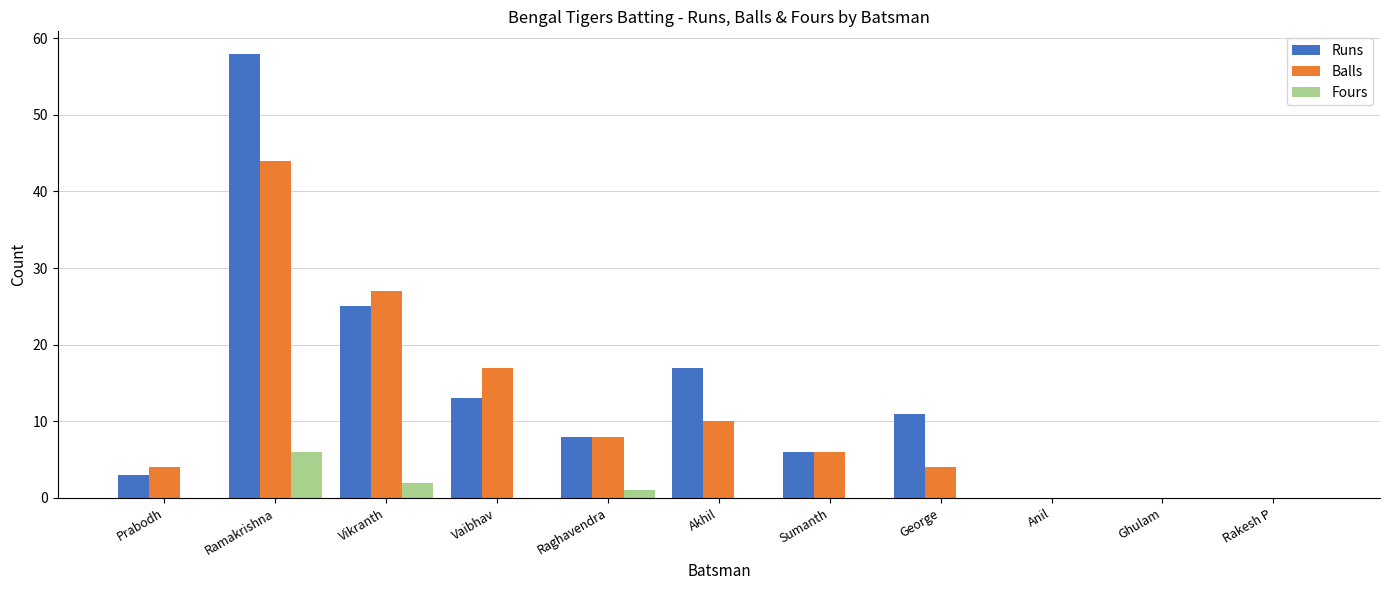

Count the Fours values in the range 0 to 1.

9